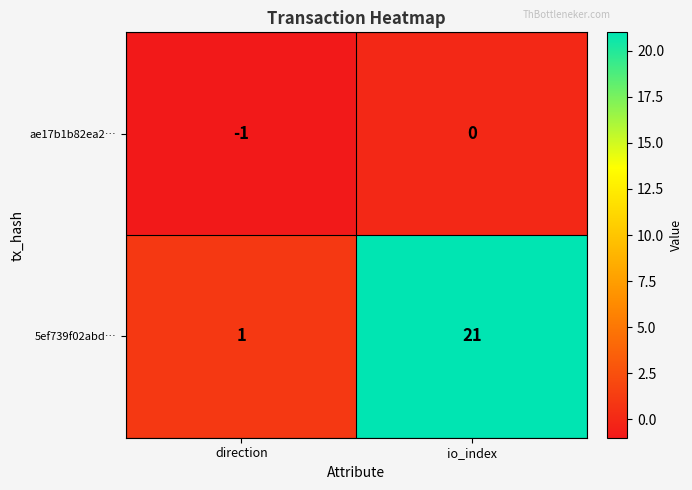

What is the sum of the 5ef739f02abd… values at io_index and direction?

22